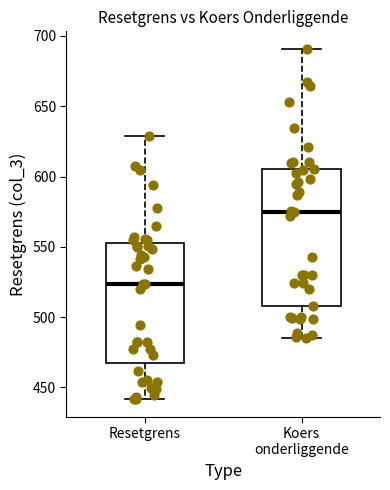

Comparing the boxes themselves (not the whiskers), which one is the tallest?

Koers onderliggende